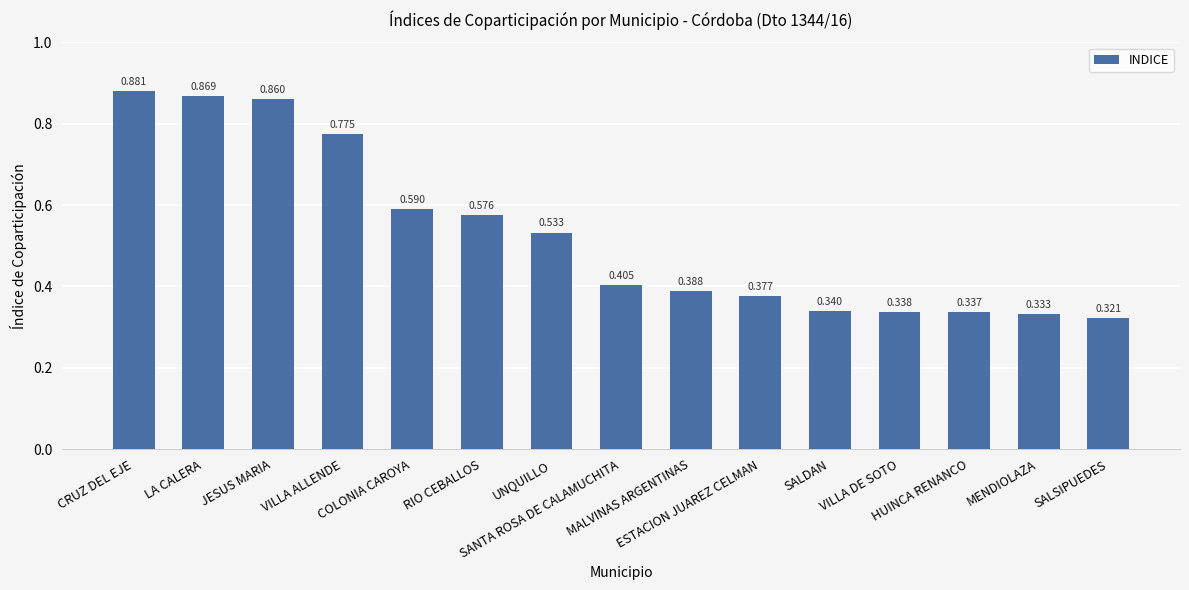

Is it true that the value at MALVINAS ARGENTINAS is 0.4?

True